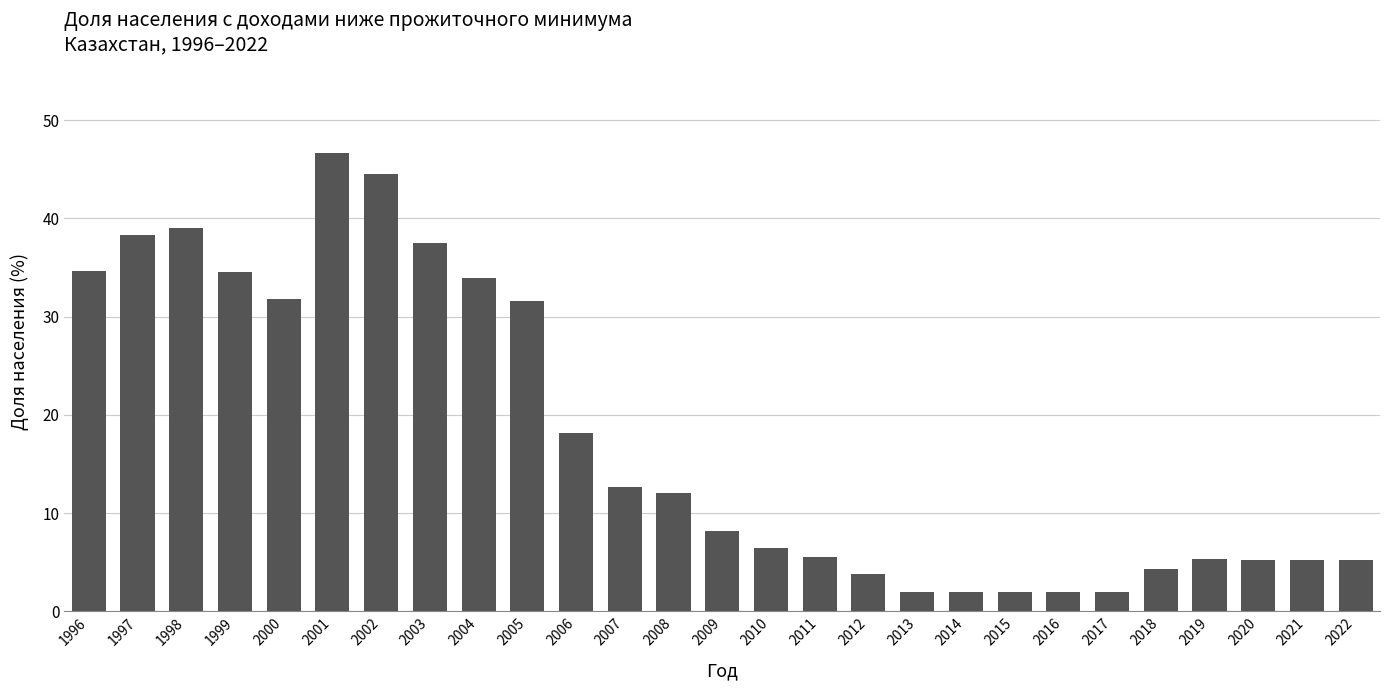

Which label corresponds to the largest value in the chart?

2001